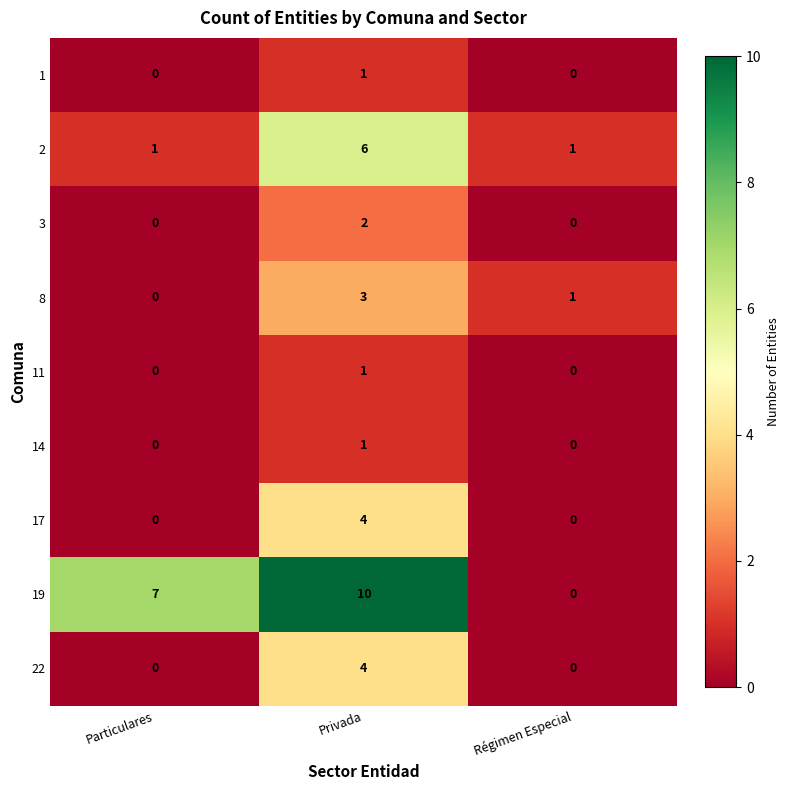

Reading left to right, what are all the values shown in this chart?

1: Particulares=0	Privada=1	Régimen Especial=0
2: Particulares=1	Privada=6	Régimen Especial=1
3: Particulares=0	Privada=2	Régimen Especial=0
8: Particulares=0	Privada=3	Régimen Especial=1
11: Particulares=0	Privada=1	Régimen Especial=0
14: Particulares=0	Privada=1	Régimen Especial=0
17: Particulares=0	Privada=4	Régimen Especial=0
19: Particulares=7	Privada=10	Régimen Especial=0
22: Particulares=0	Privada=4	Régimen Especial=0